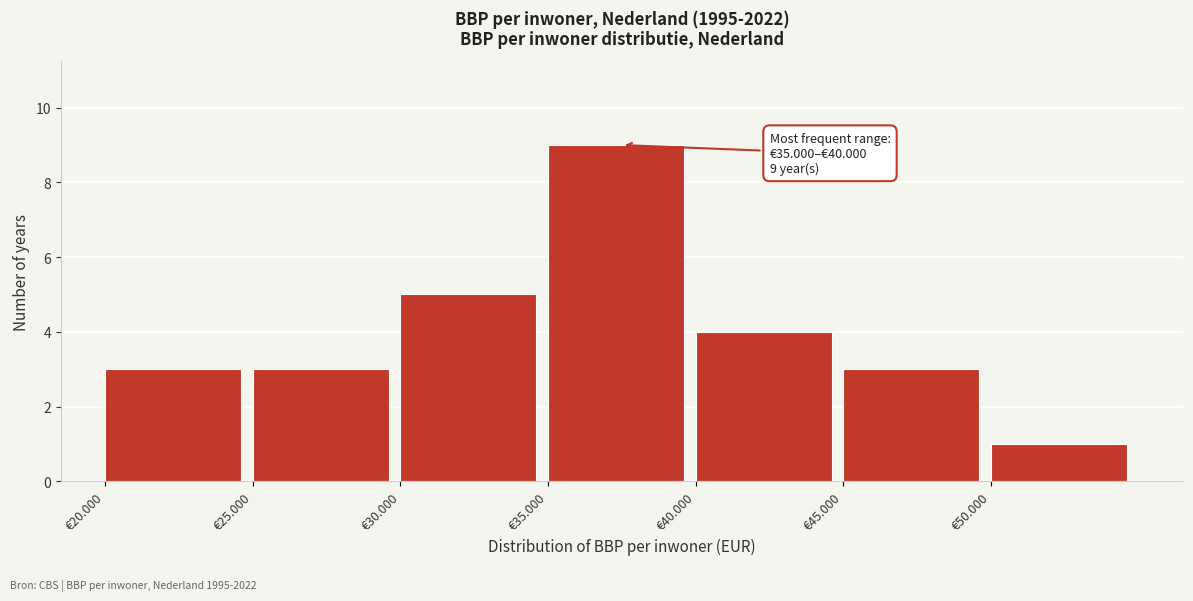

Reading right to left, list all the values displayed in this chart.

€50.000=1	€45.000=3	€40.000=4	€35.000=9	€30.000=5	€25.000=3	€20.000=3